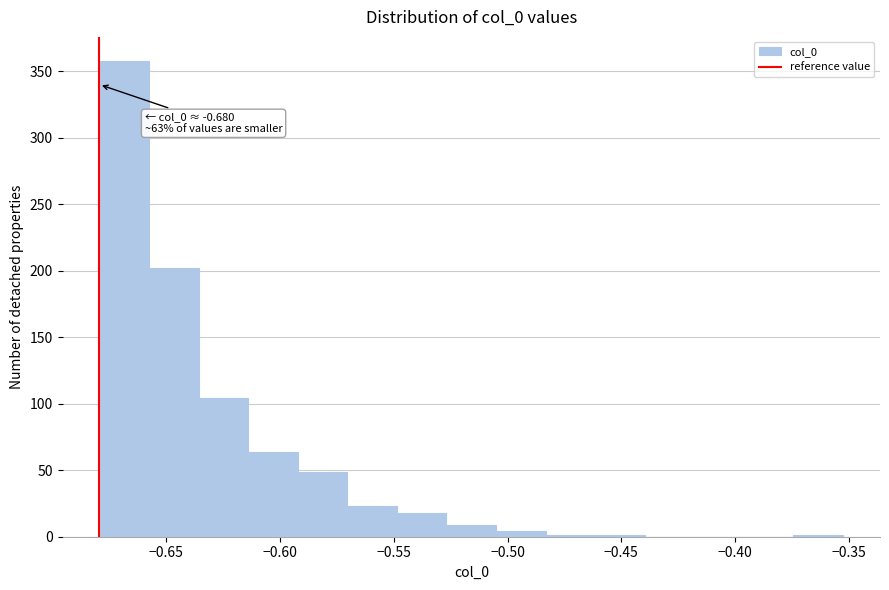

Over which range of the x-axis is the bar tallest?

-0.680 to -0.660